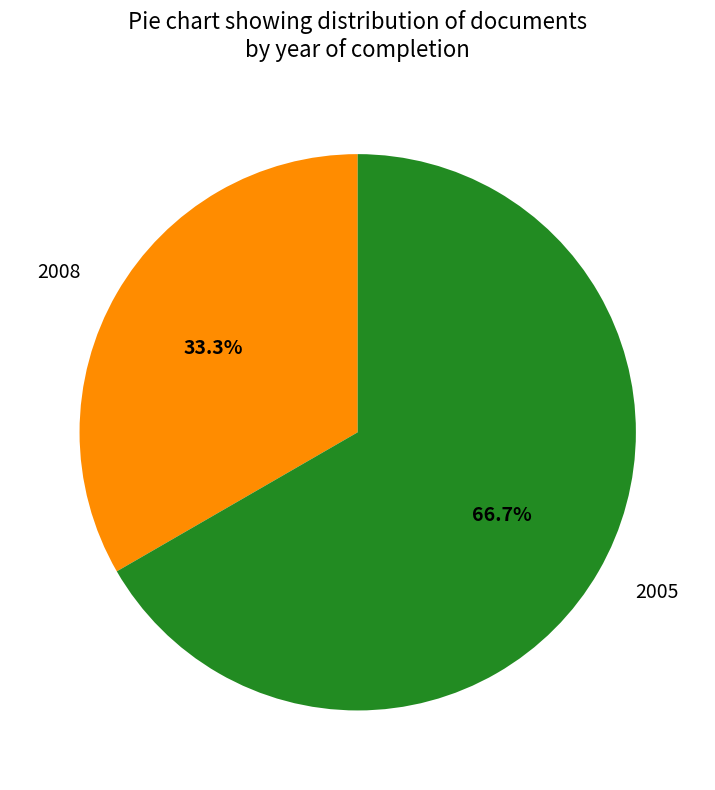

How many slices are in this pie chart?

2